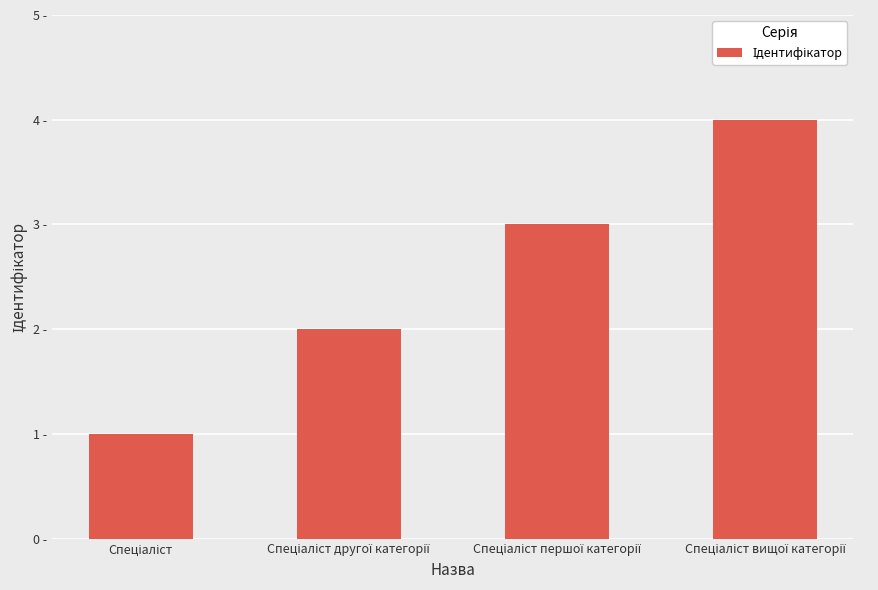

Rank the categories by value from highest to lowest.

Спеціаліст вищої категорії, Спеціаліст першої категорії, Спеціаліст другої категорії, Спеціаліст